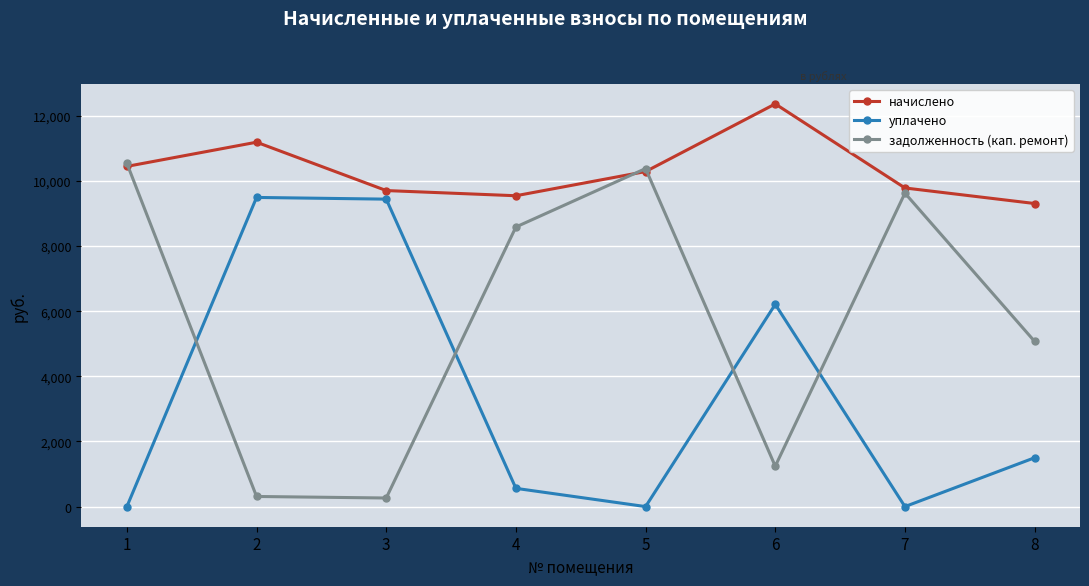

Is it true that начислено equals 9308.5 at 8?

True